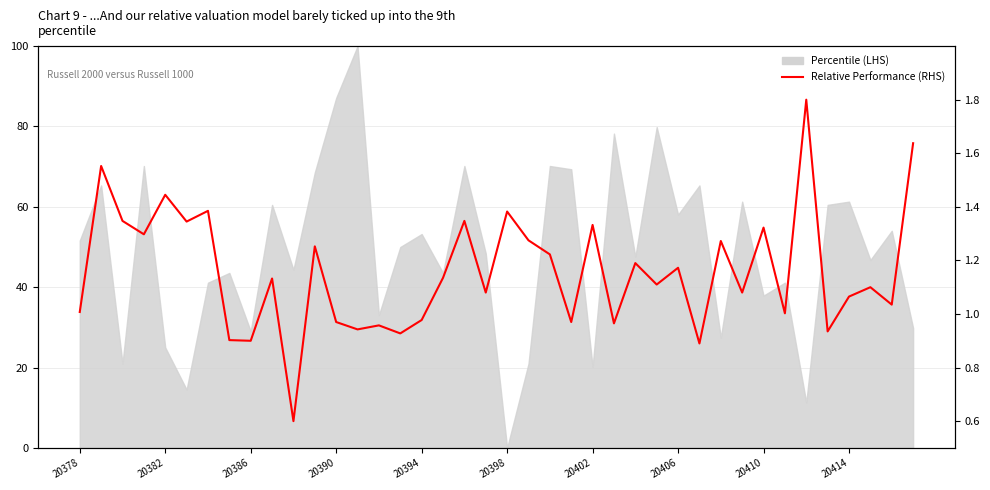

What position from the left is 11?

12